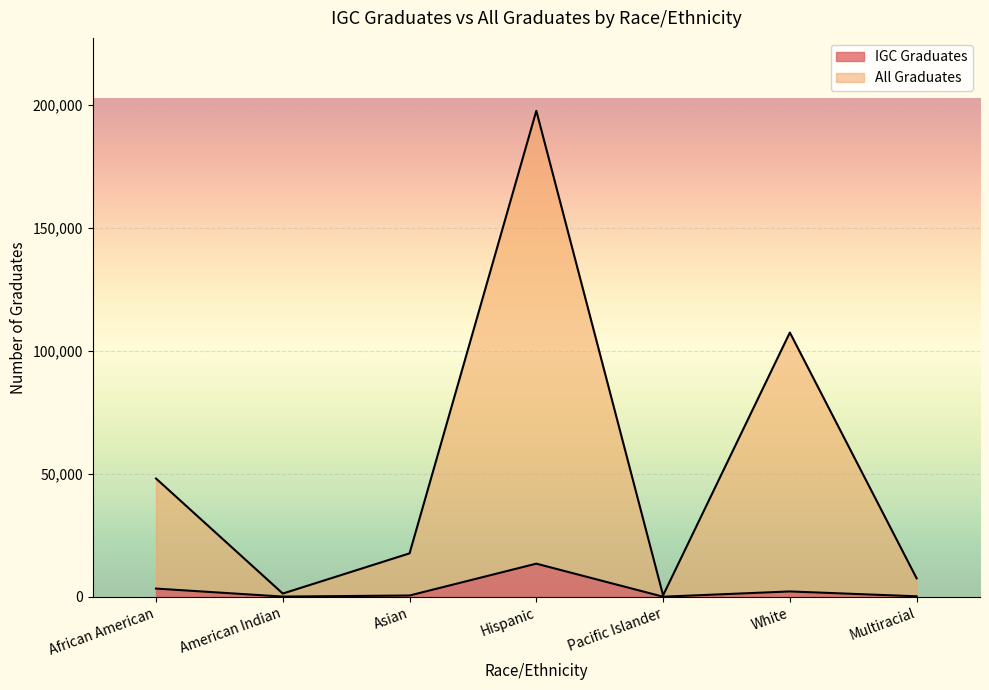

What position from the right is Pacific Islander?

3